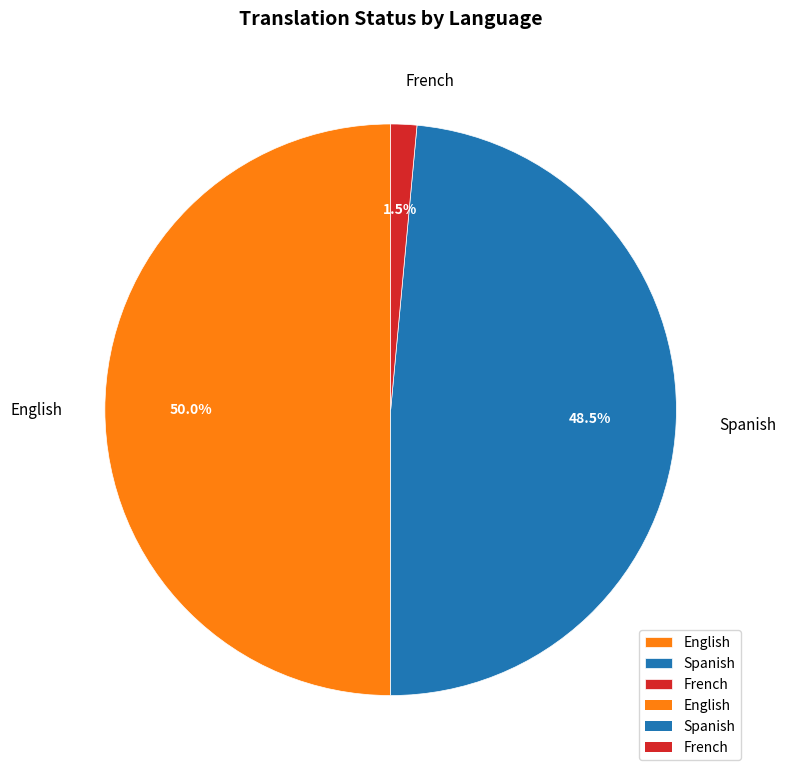

What is the ratio of the value at Spanish to the value at English?

1.0